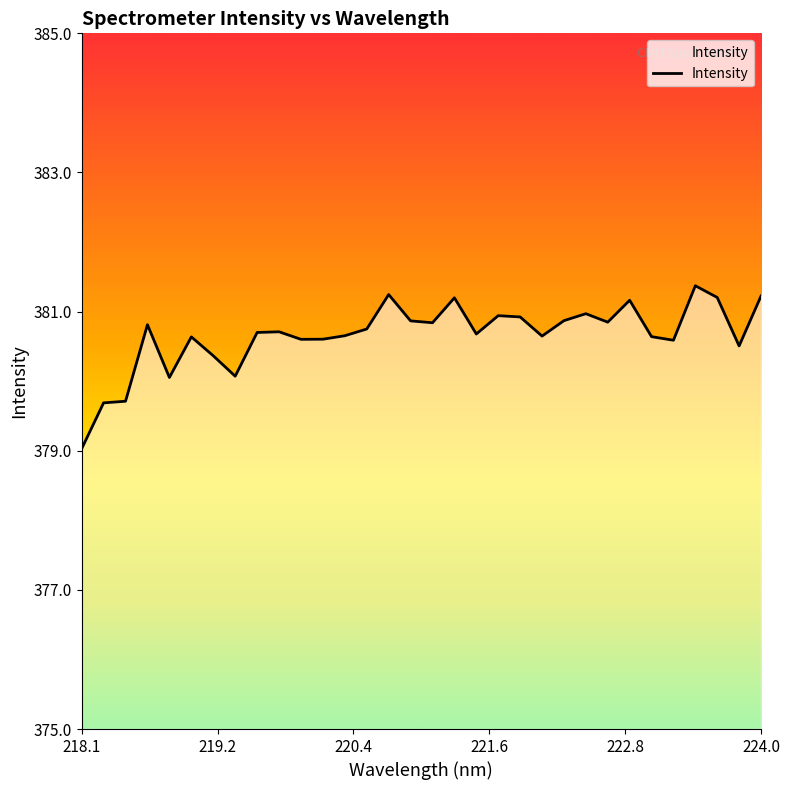

How many interior local peaks (higher than both neighbors) does the data have?

9